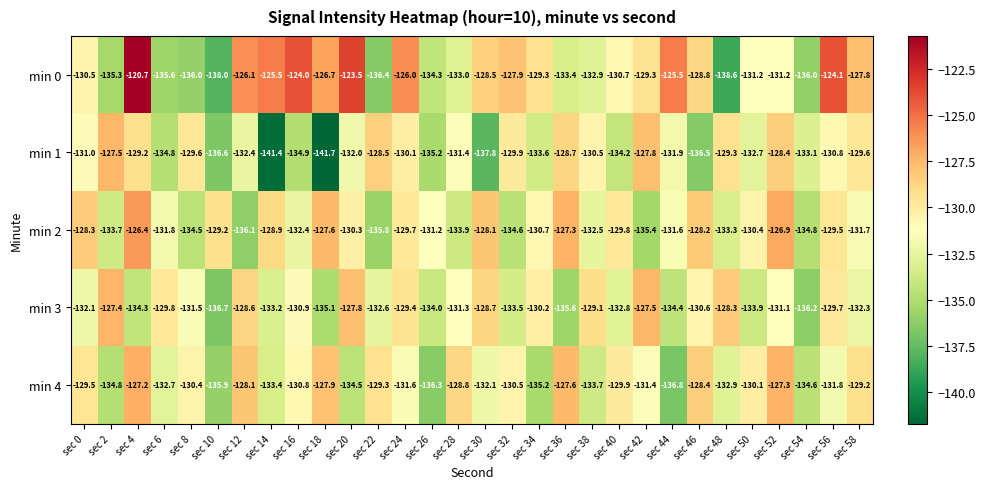

What is the approximate value of min 2 at sec 42?

-135.4